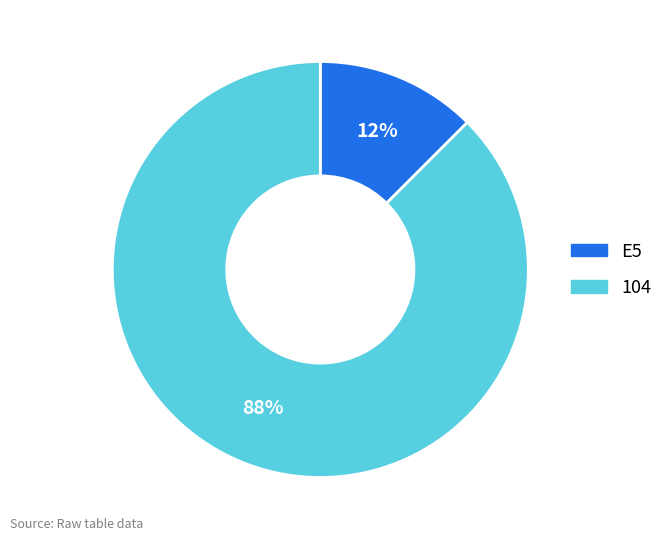

To the nearest percent, what is the combined percentage of E5 and 104?

100%